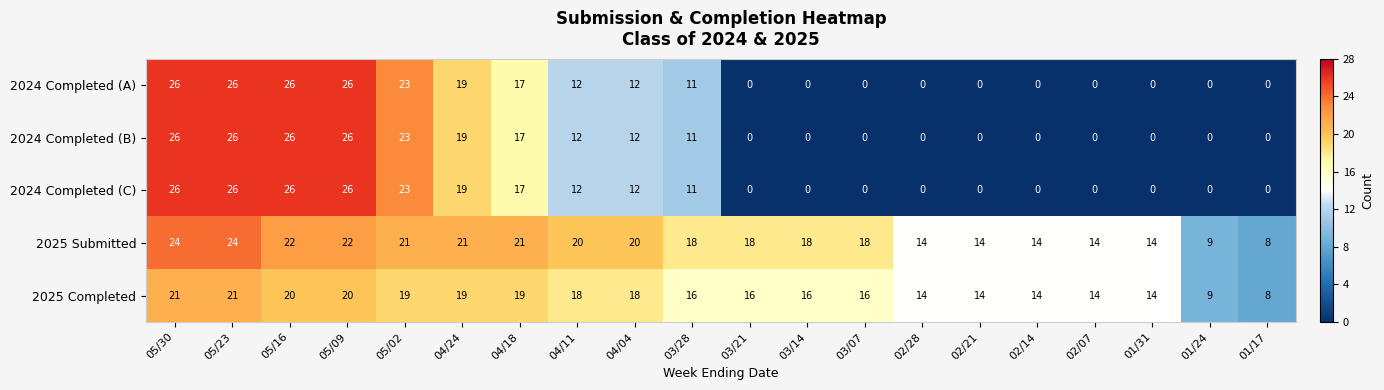

Count the 2024 Completed (B) values in the range 0 to 23.

16